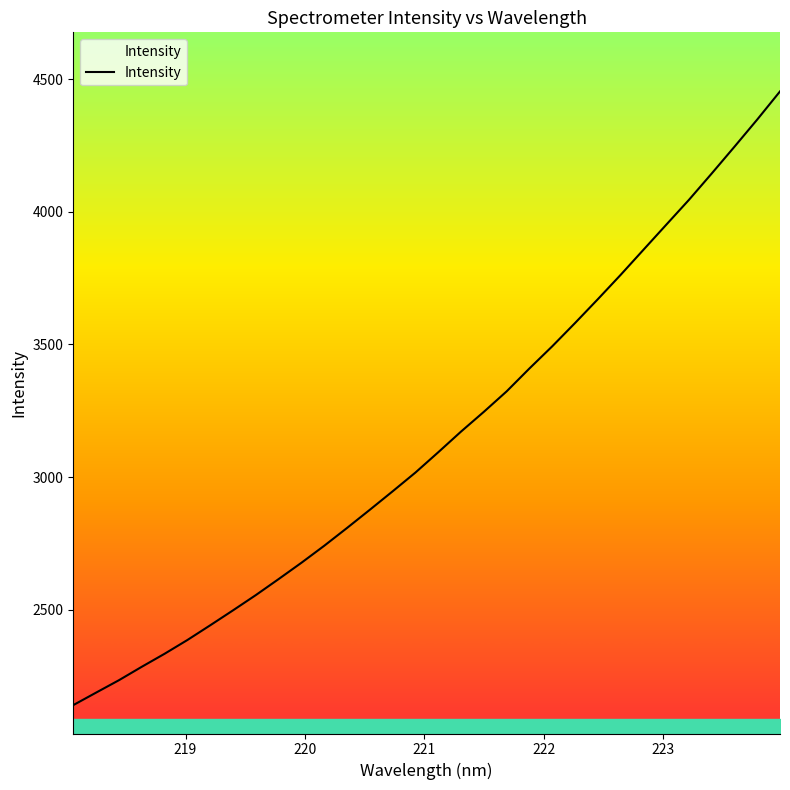

What is the smallest value displayed?

2140.6